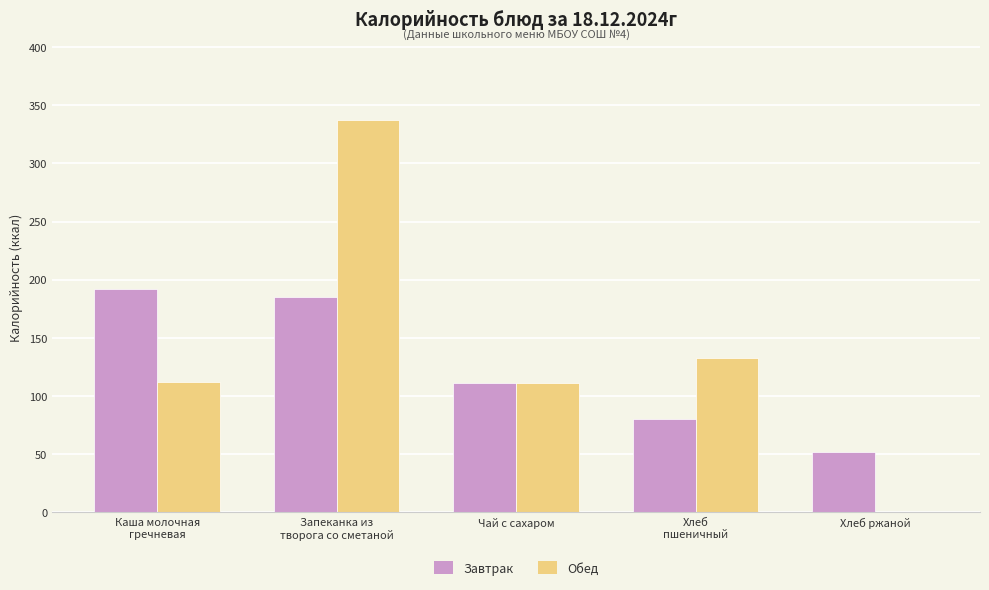

What is the total value across all series at Хлеб ржаной?

52